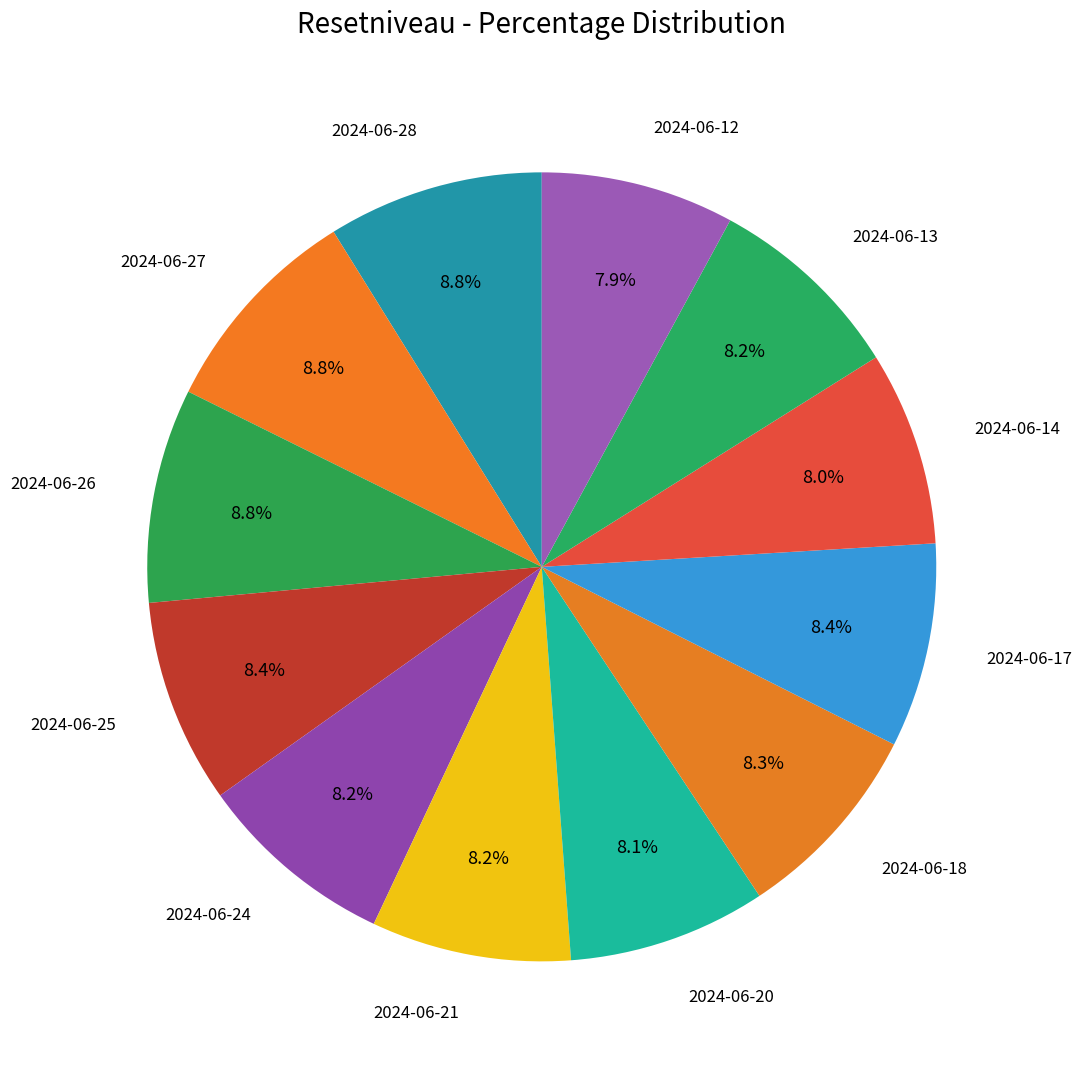

Is it true that 2024-06-27 is 9% of the pie?

True